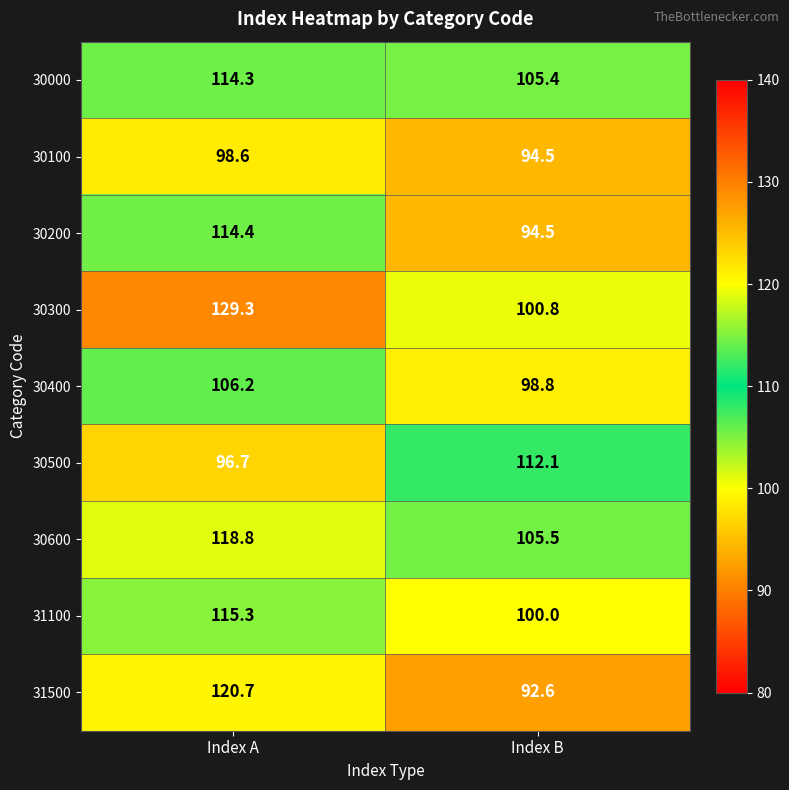

What is the maximum value shown in the chart?

129.3